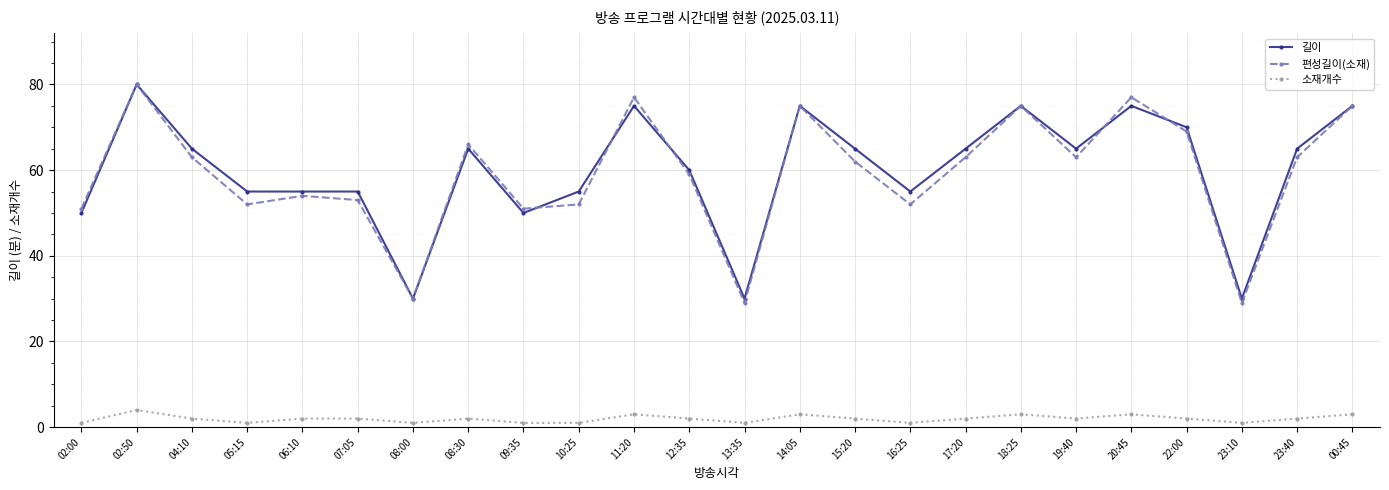

True or false: 길이 has more than 2 points higher than both neighbors.

True